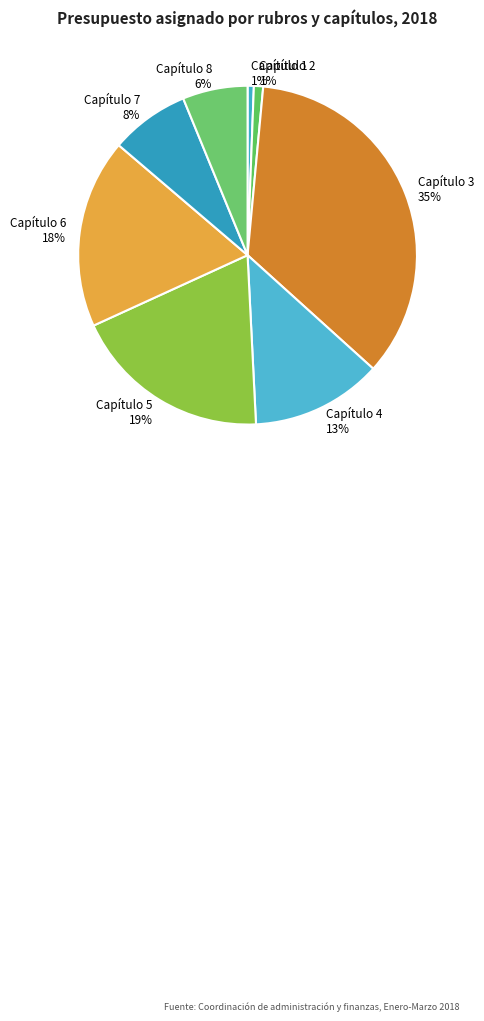

Which slice is the largest?

Capítulo 3